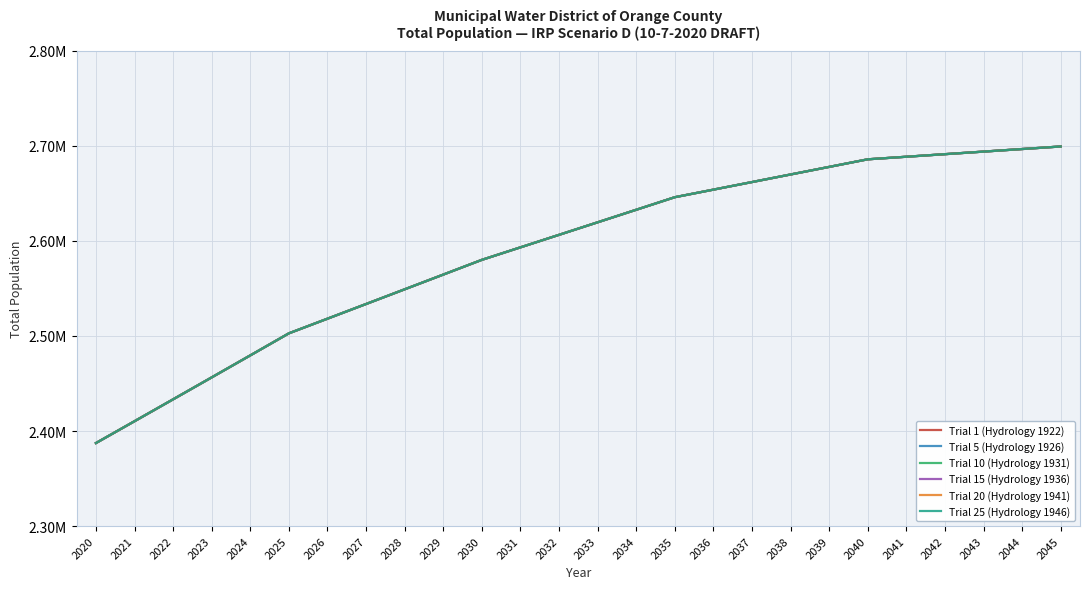

Does the chart display data point markers on the line(s)?

No